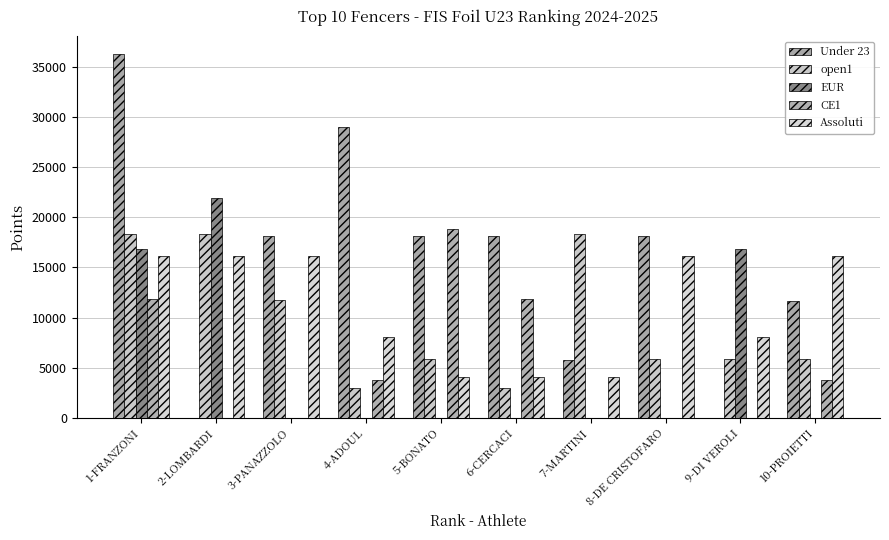

Between 10-PROIETTI and 9-DI VEROLI, which is larger?

10-PROIETTI